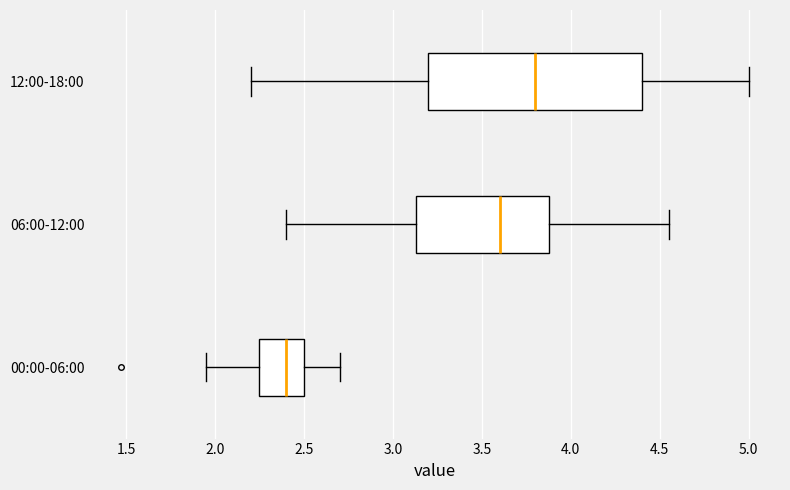

Which box's median line is the furthest to the right?

12:00-18:00